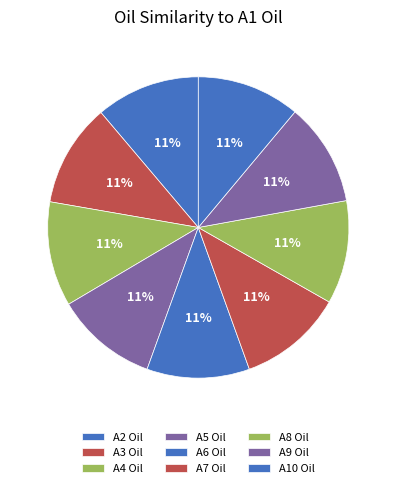

Rank the categories by value from lowest to highest.

A5 Oil, A6 Oil, A9 Oil, A3 Oil, A10 Oil, A8 Oil, A2 Oil, A4 Oil, A7 Oil